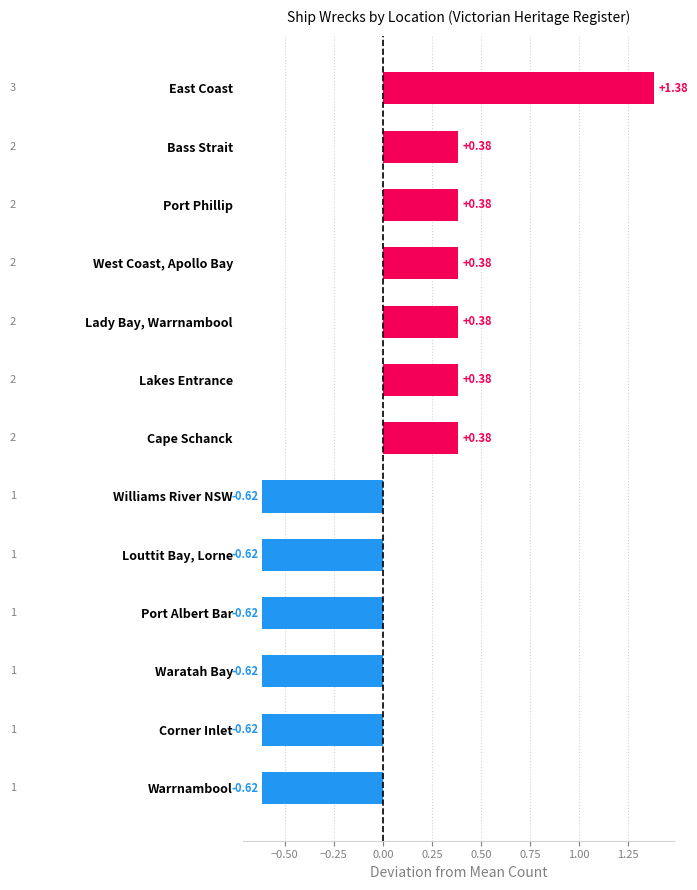

Count the values in the range 0 to 1.

6